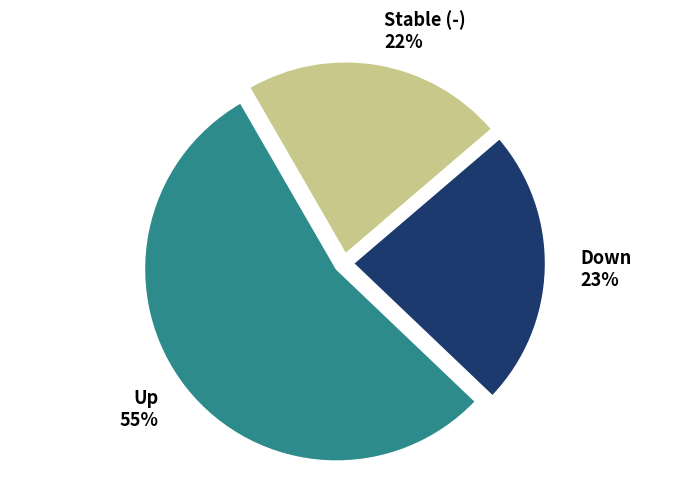

To the nearest percent, what percentage of the pie is Up?

55%